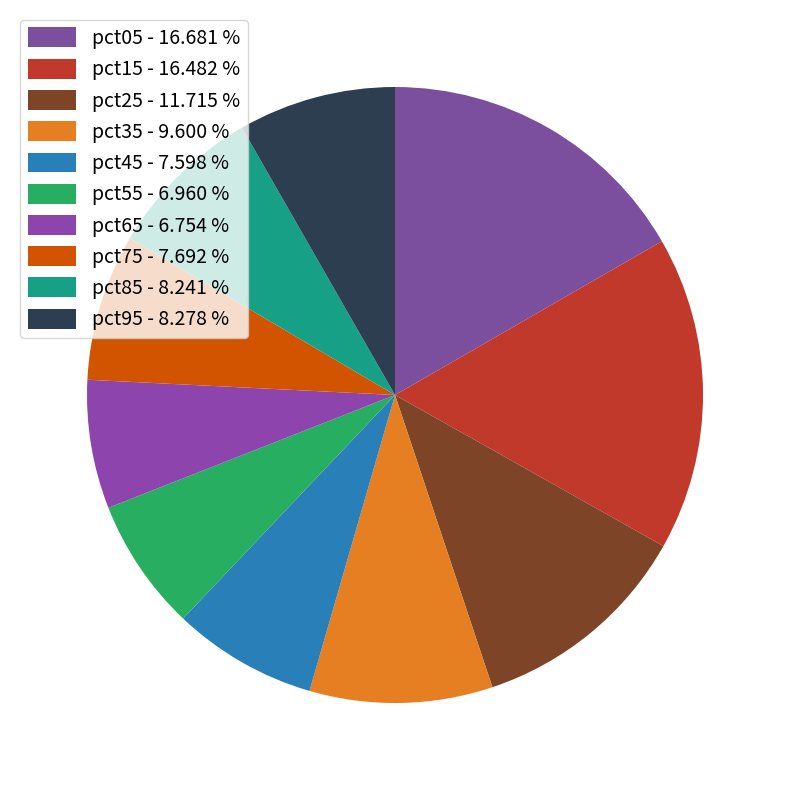

How many segments does this pie chart have?

10